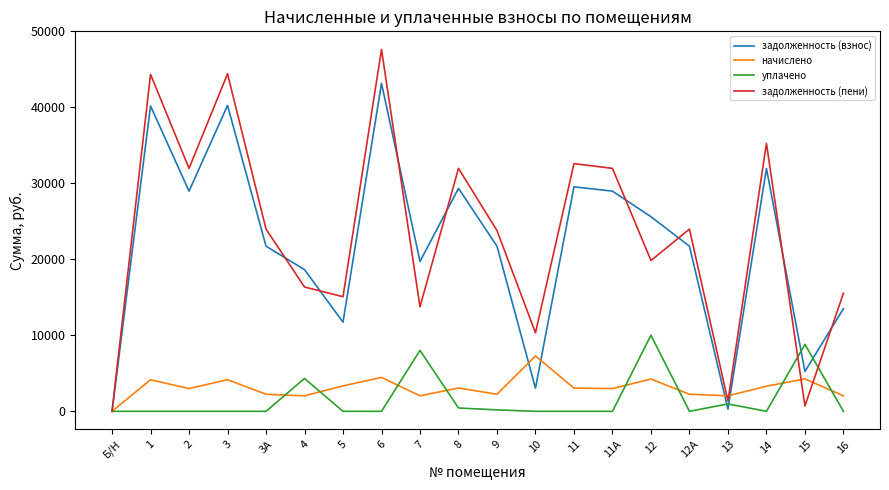

Which series changed the most between 7 and 13?

задолженность (взнос)